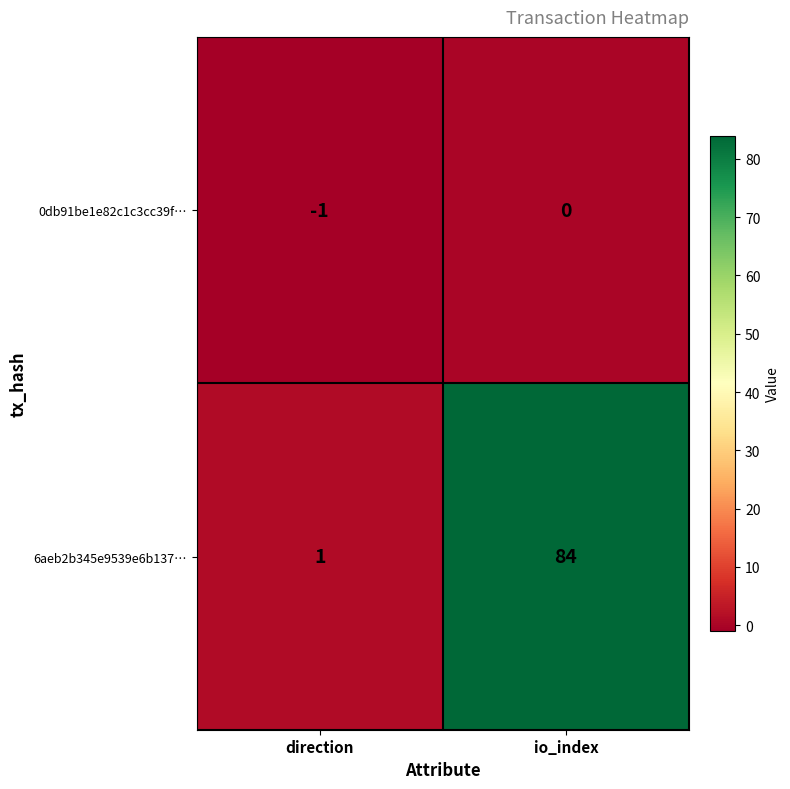

Count the number of categories in the chart.

2